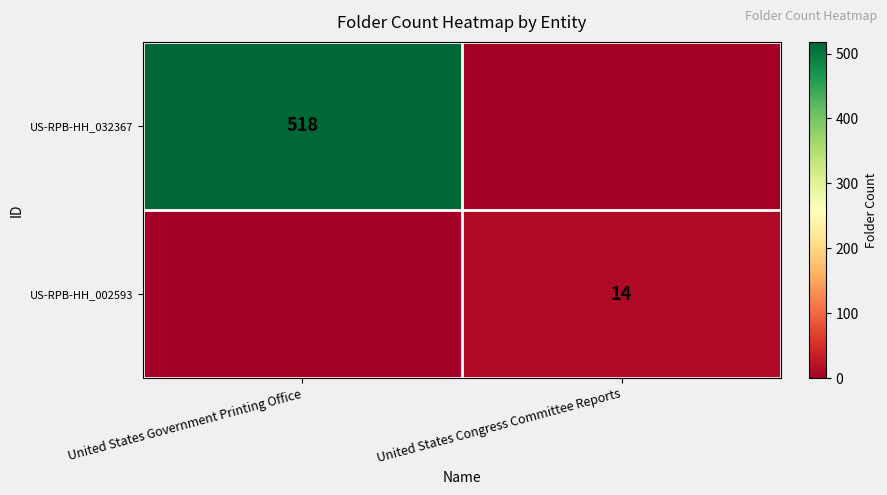

Is it true that US-RPB-HH_002593 equals 14 at United States Congress Committee Reports?

True